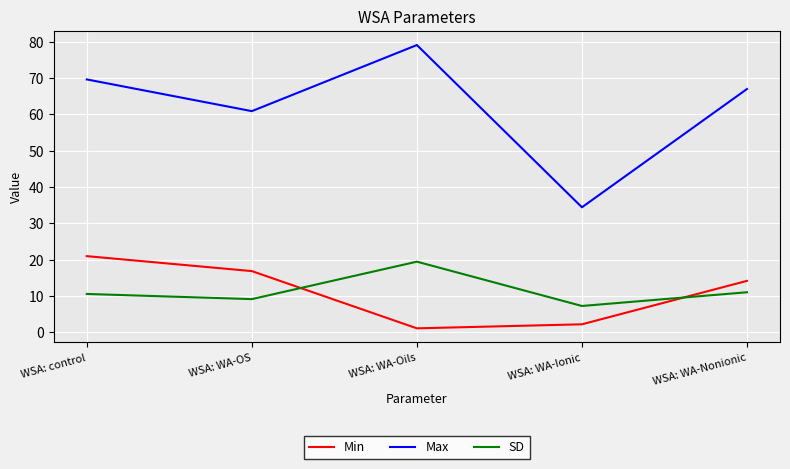

What is the approximate value of Min at WSA: WA-OS?

16.8